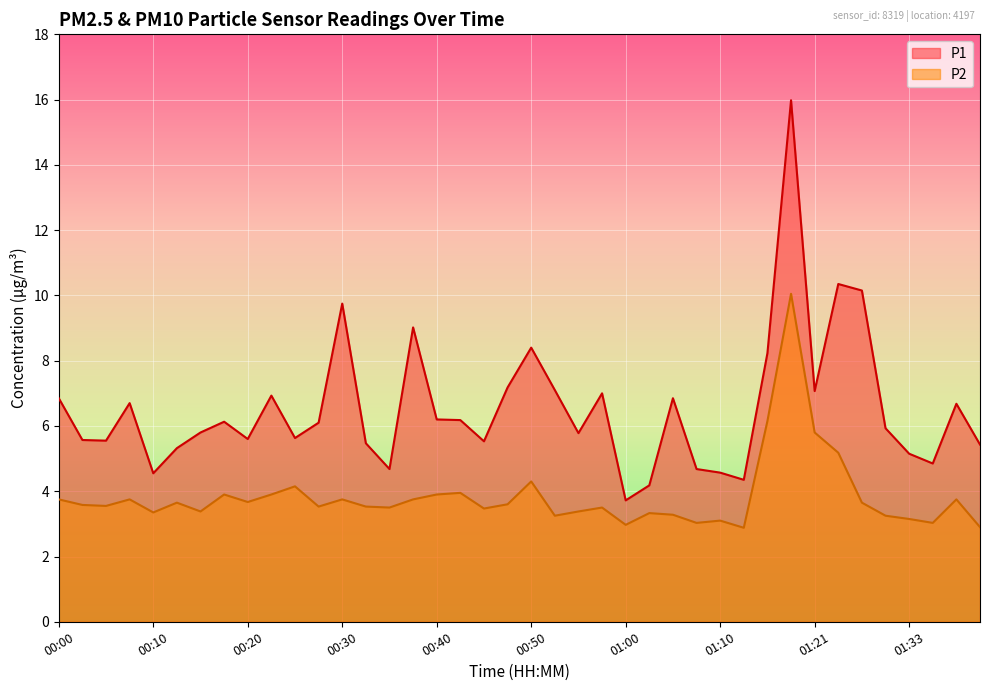

Rank the series by their maximum value, from highest to lowest.

P1, P2